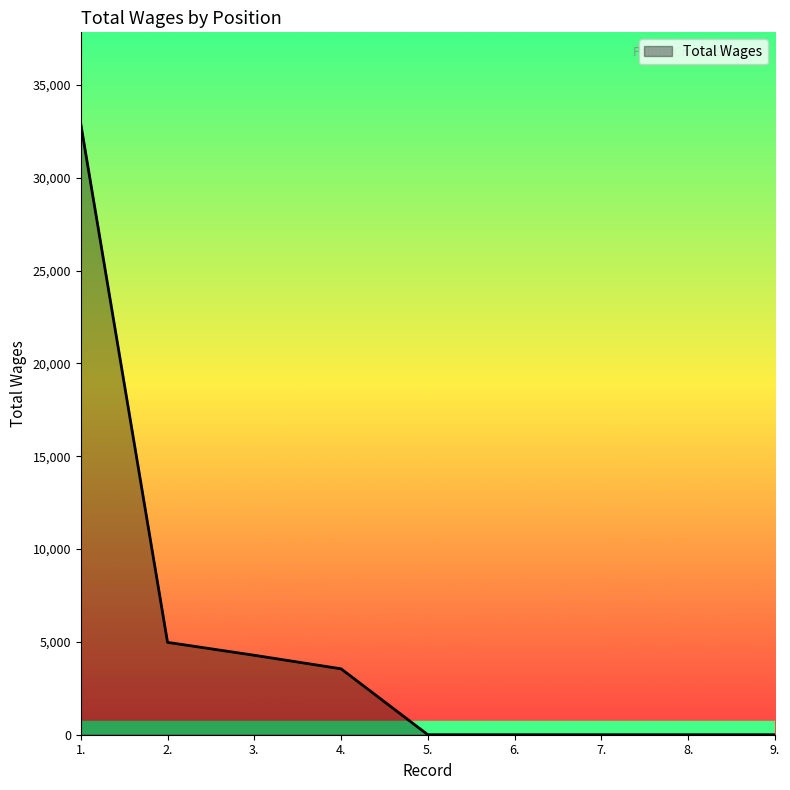

What is the difference between the maximum and minimum values?

32894